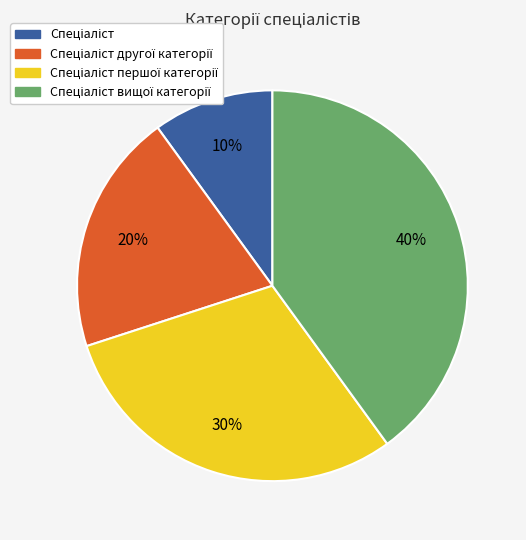

Is there any slice that represents more than half of the pie?

No